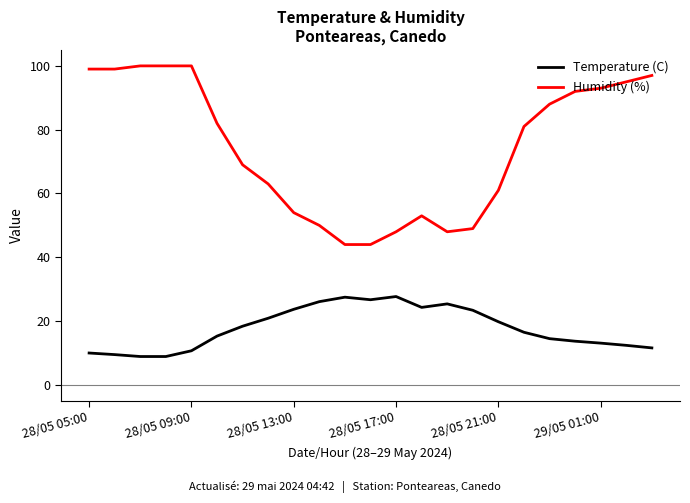

What are all the series names shown in the legend?

Temperature (C), Humidity (%)